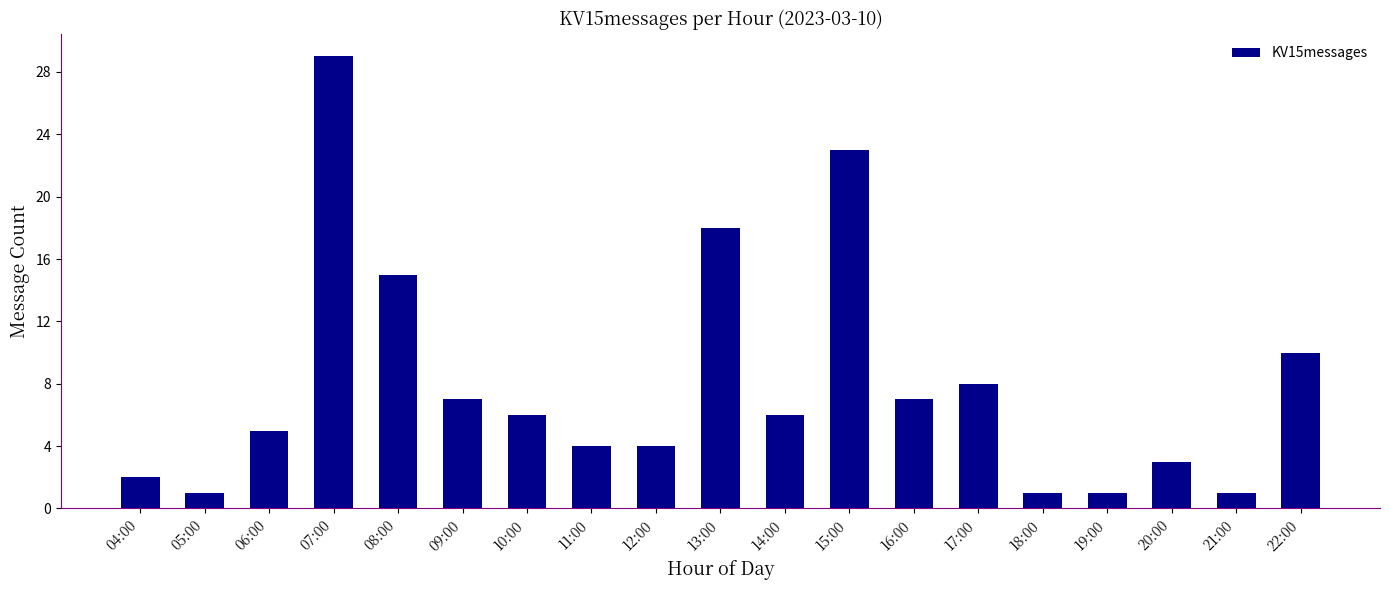

What position from the left is 13:00?

10